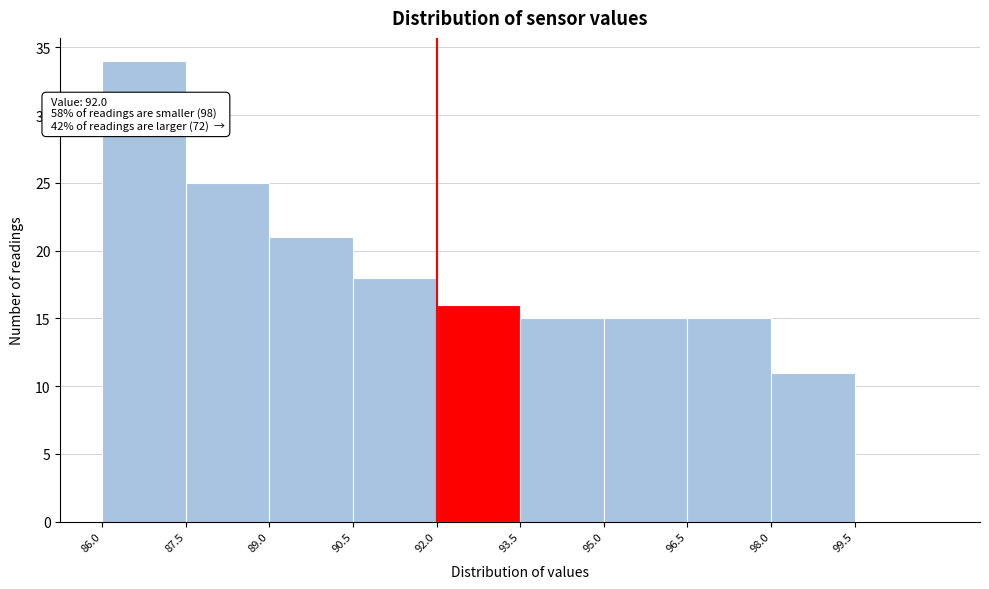

Which range on the x-axis has the tallest bar?

86.0 to 87.5